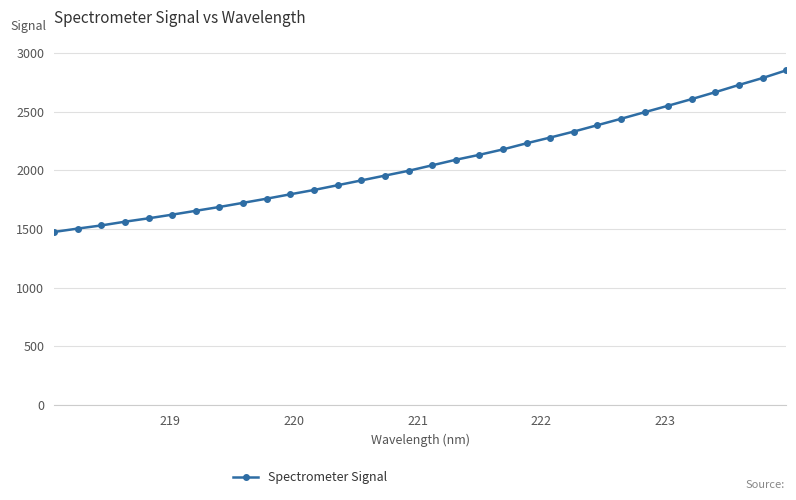

What is the sum of all values?

66276.7